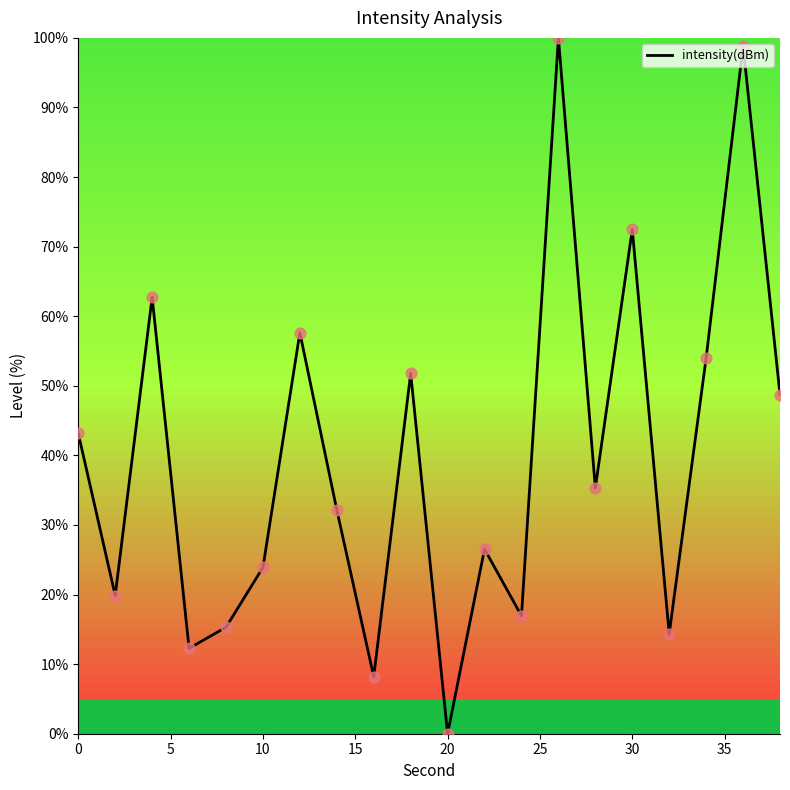

What is the difference between the maximum and minimum values?

100.0